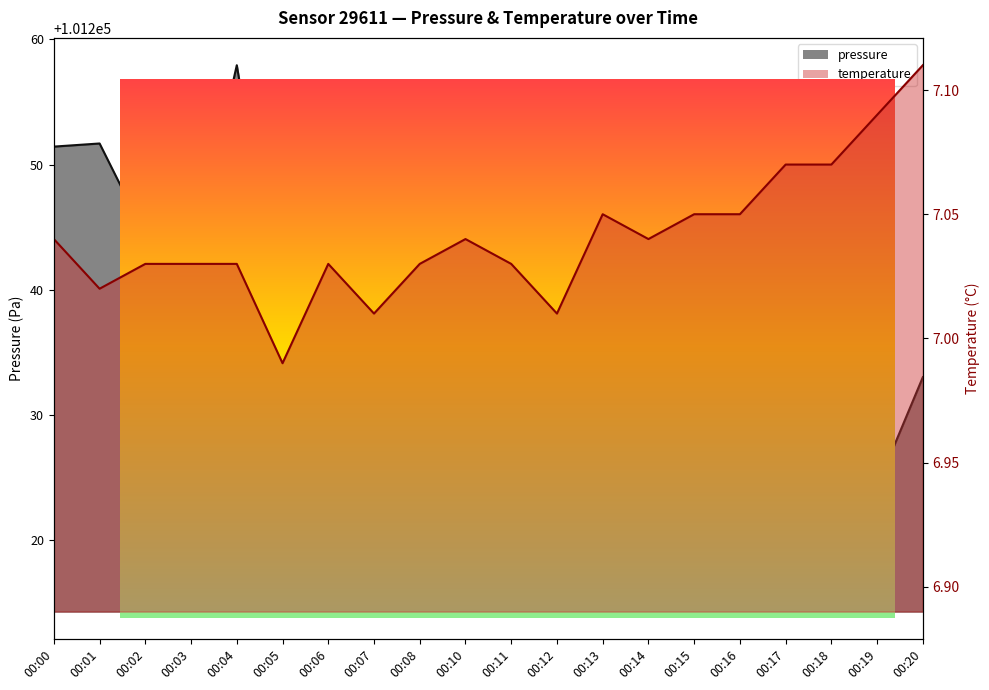

List the series in order of their peak value, highest first.

pressure, temperature